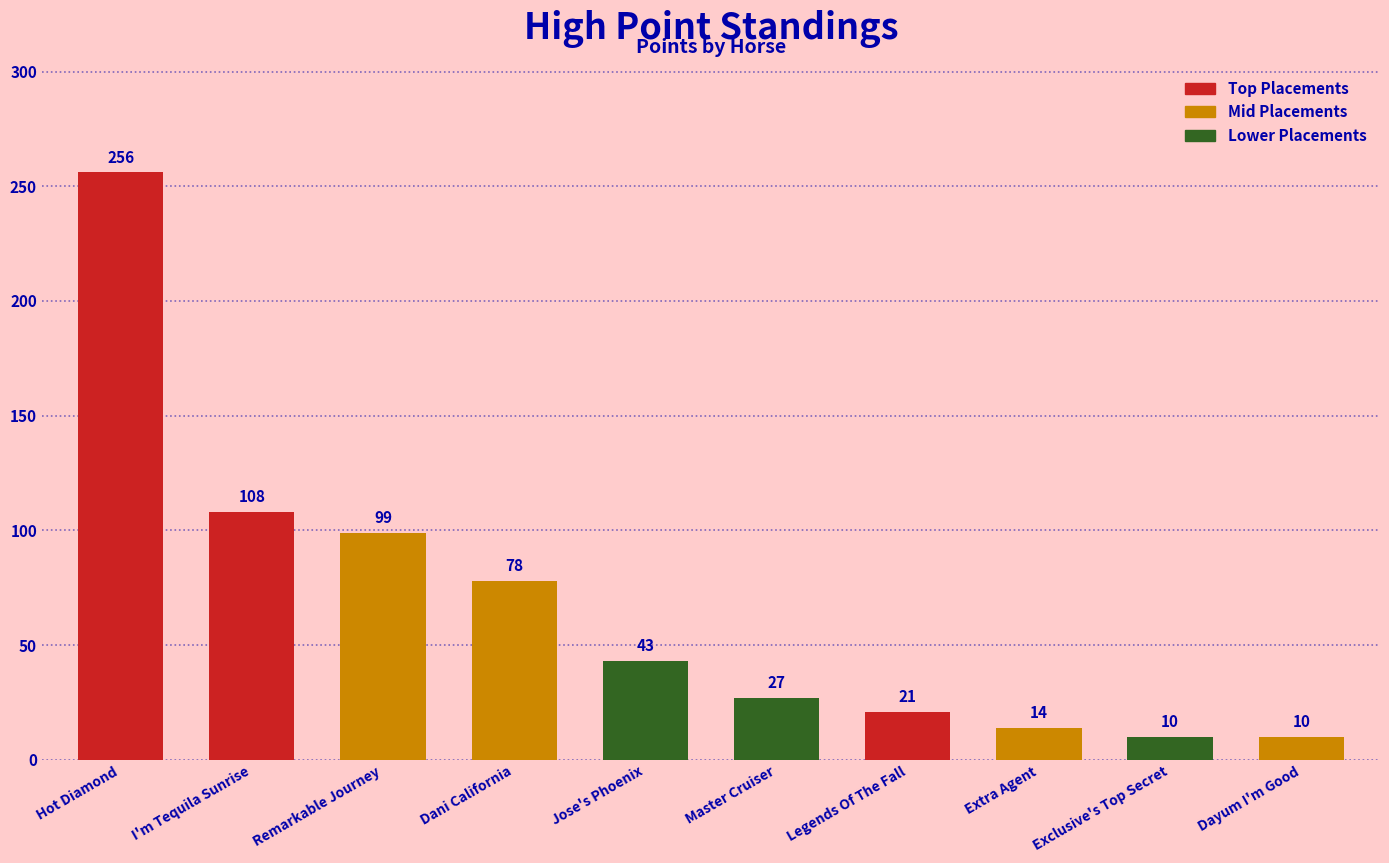

Reading left to right, extract all data points from this chart.

256	108	99	78	43	27	21	14	10	10